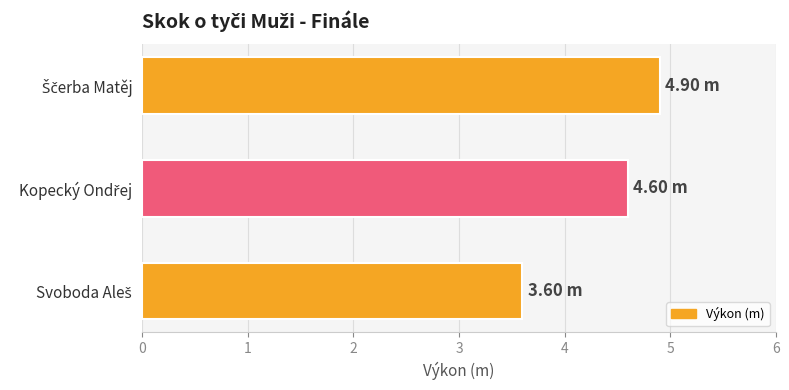

What is the average value?

4.4